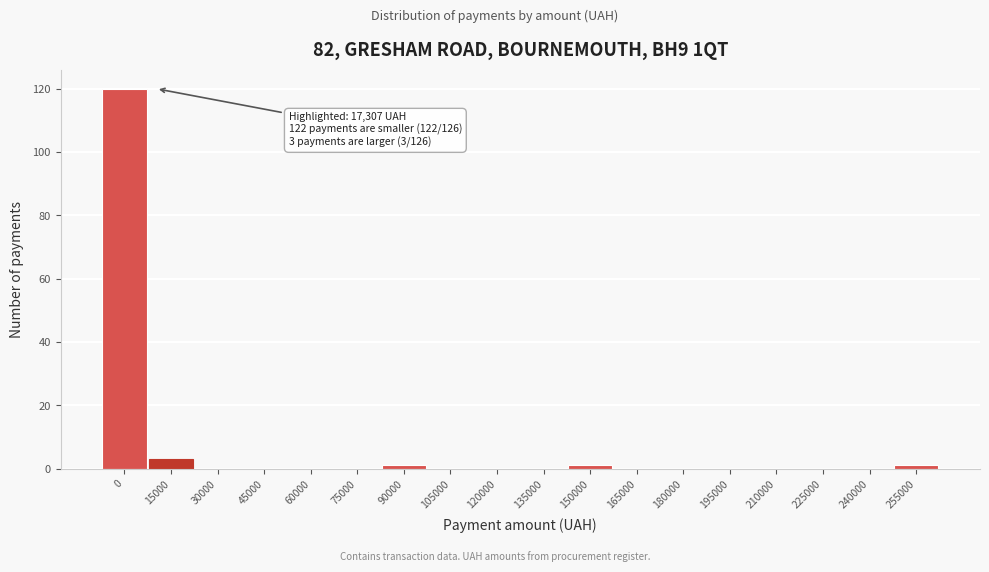

Reading left to right, list all the values displayed in this chart.

0=120	15000=3	30000=0	45000=0	60000=0	75000=0	90000=1	105000=0	120000=0	135000=0	150000=1	165000=0	180000=0	195000=0	210000=0	225000=0	240000=0	255000=1